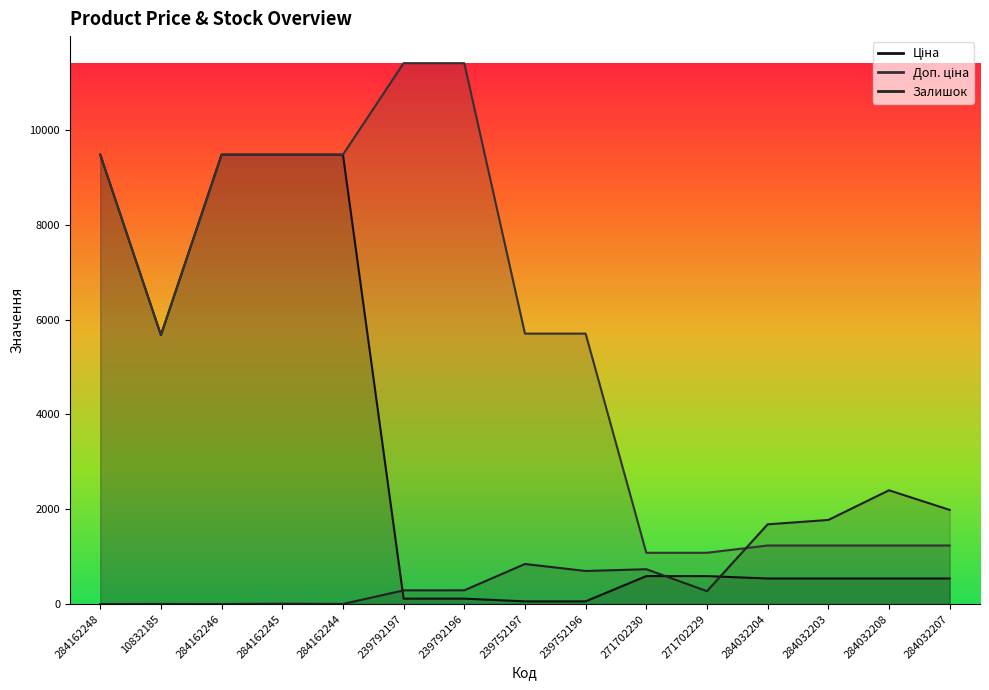

Rank the series by their maximum value, from lowest to highest.

Залишок, Ціна, Доп. ціна